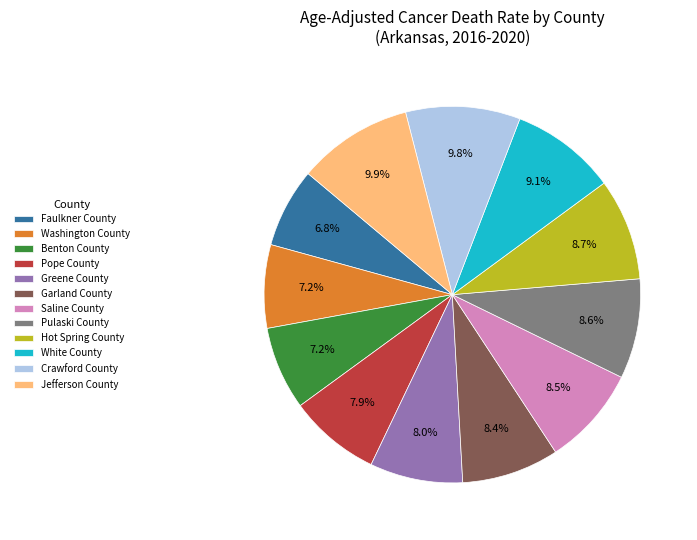

What portion of the pie excludes Hot Spring County?

91.3%